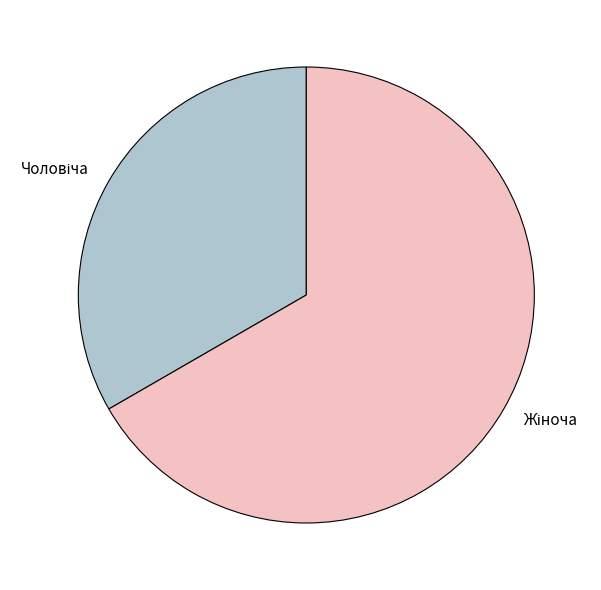

Does any single category account for the majority?

Yes